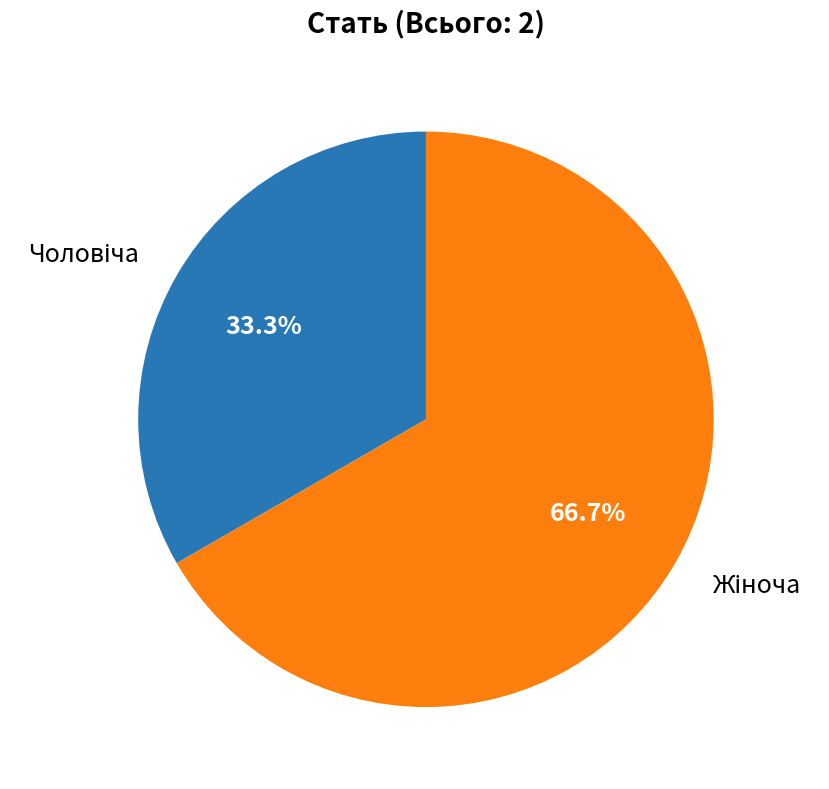

Is there a majority slice in this chart?

Yes